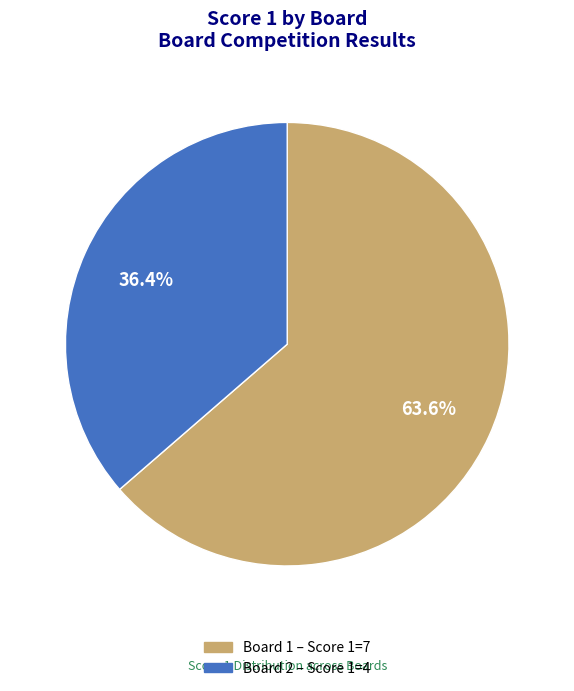

Approximately how many times larger is the value at Board 2 compared to Board 1?

0.6